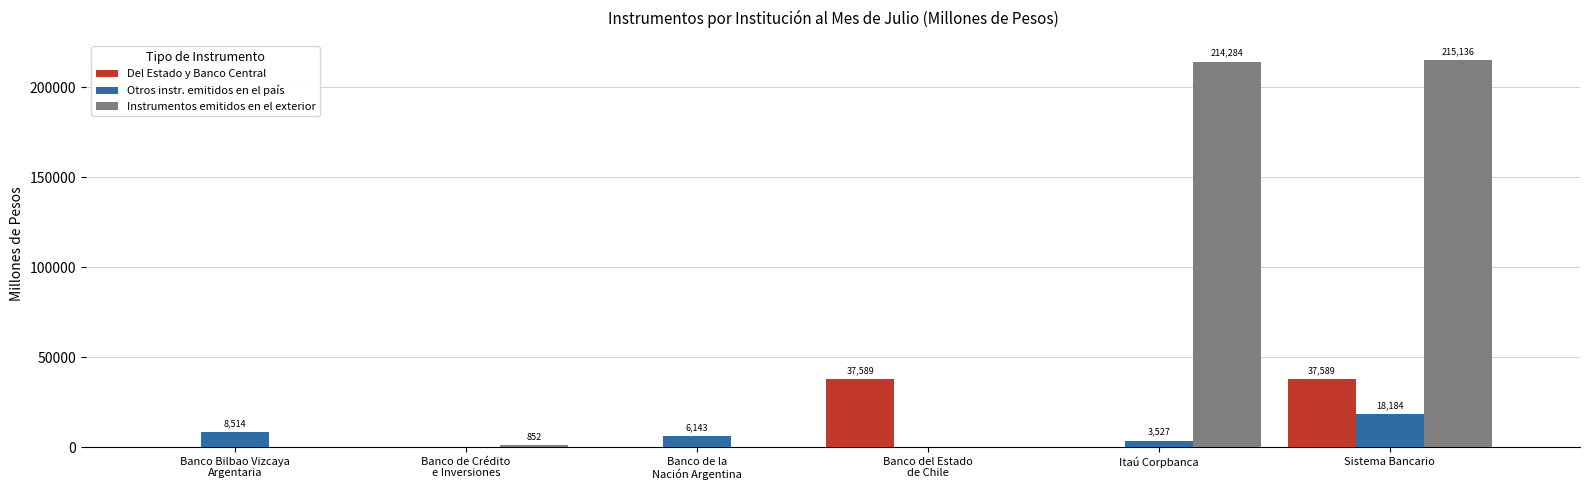

At which category is the sum across all series the highest?

Sistema Bancario